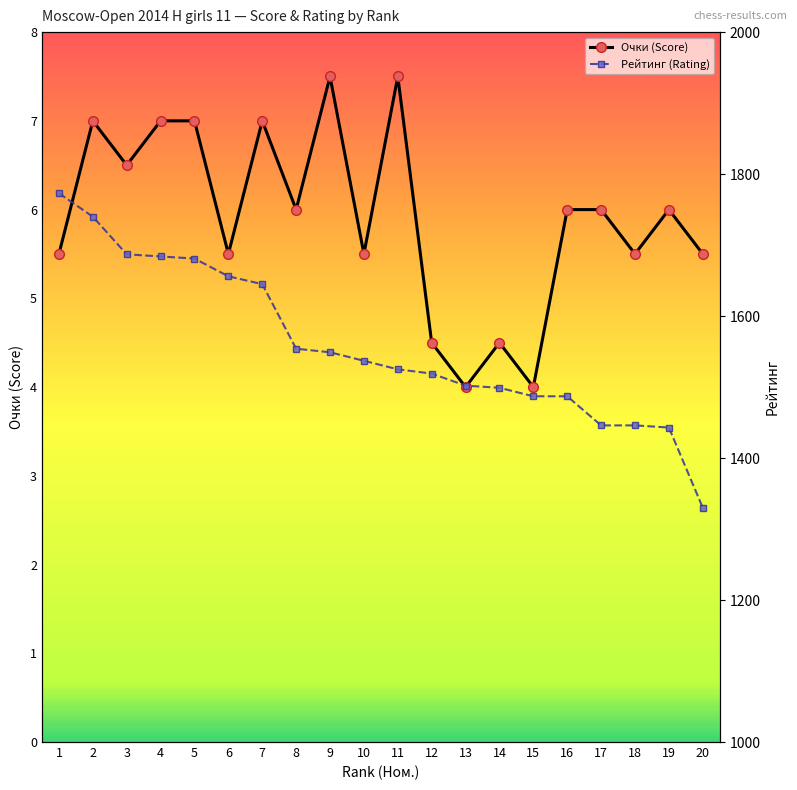

At how many categories does at least one series exceed 1281?

20